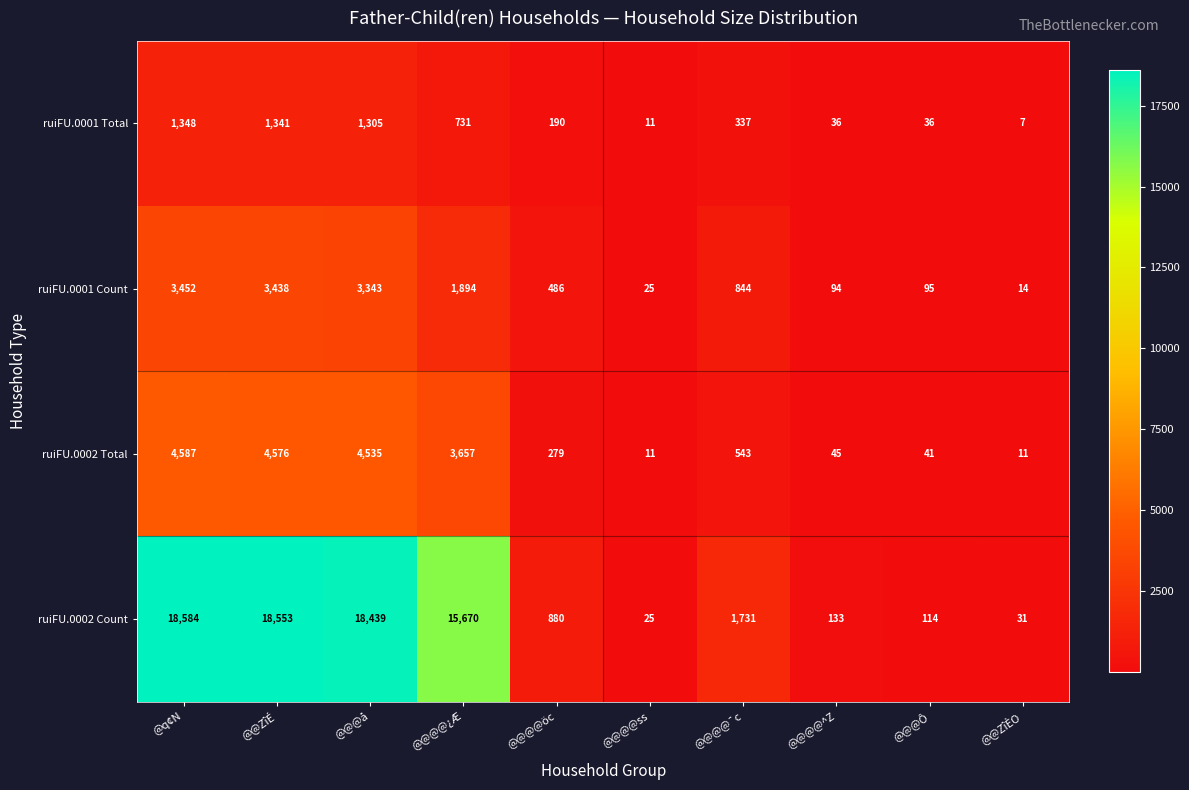

How many values in the ruiFU.0002 Count series are below 1731?

5